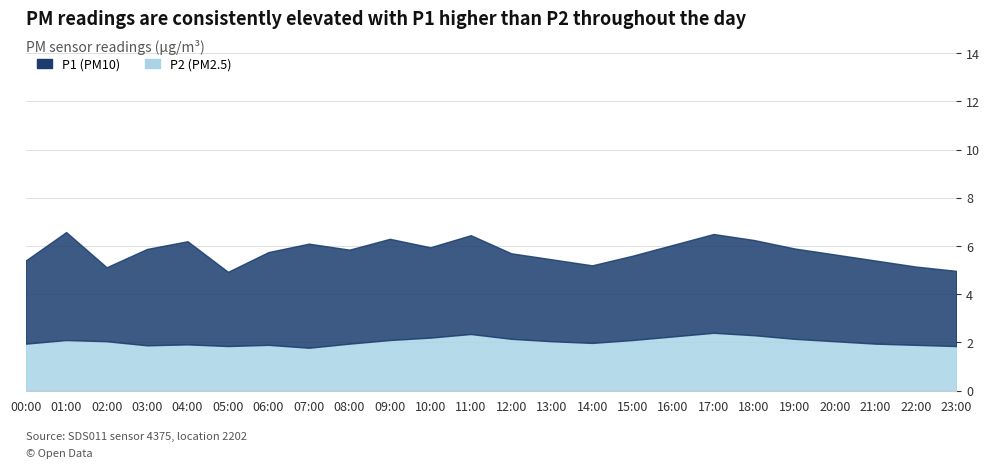

How many interior local peaks does the P2 series have?

5